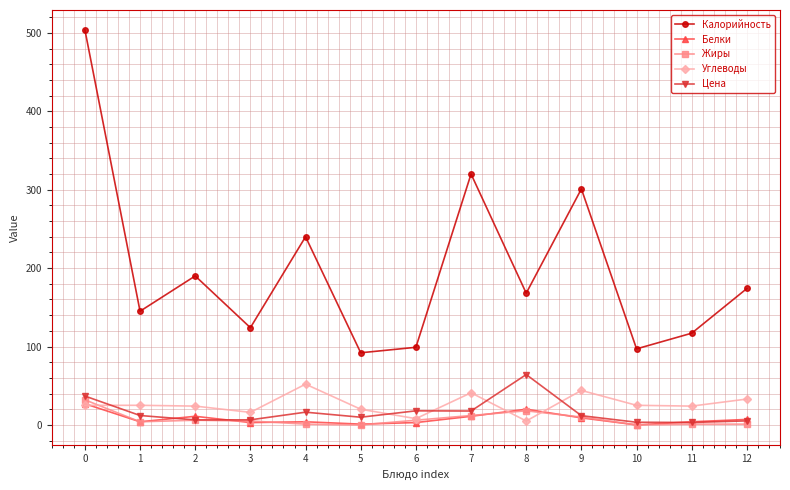

Where is the first local maximum for Цена?

4